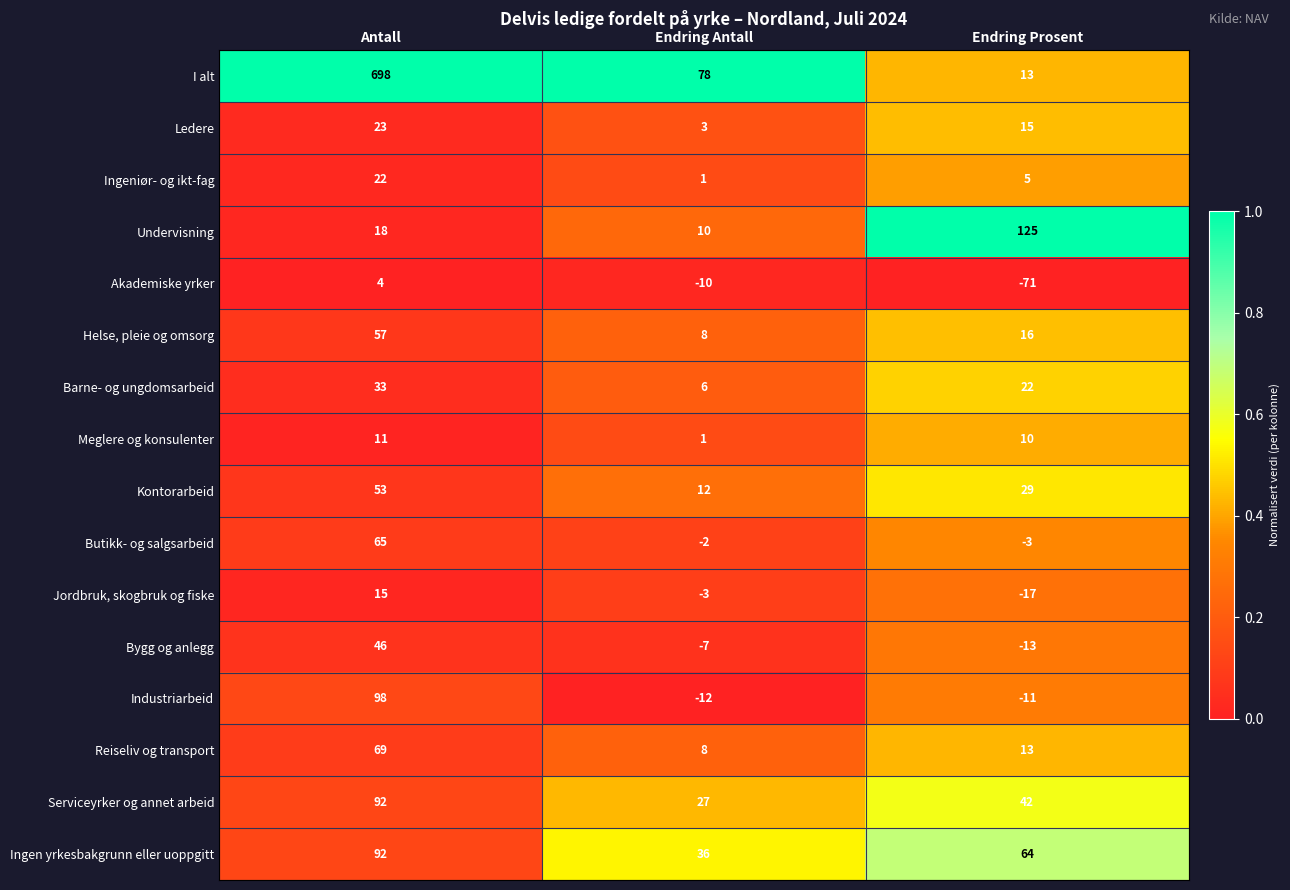

True or false: Akademiske yrker has a value of -3 at Endring Antall.

False